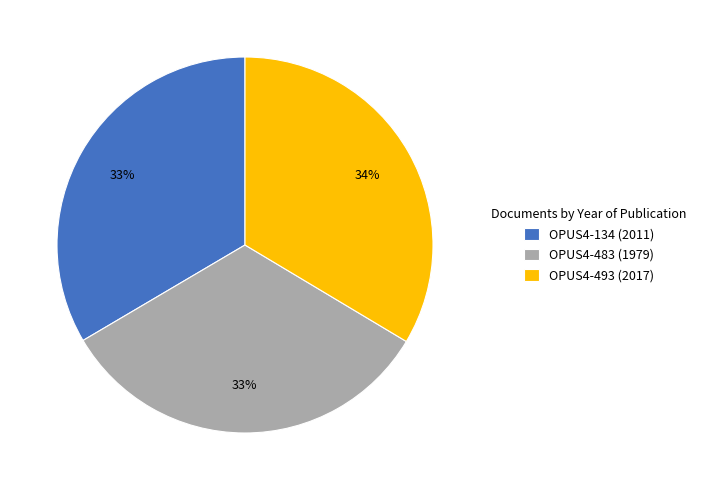

To the nearest percent, what is the difference between the OPUS4-493 and OPUS4-483 slice percentages?

1%